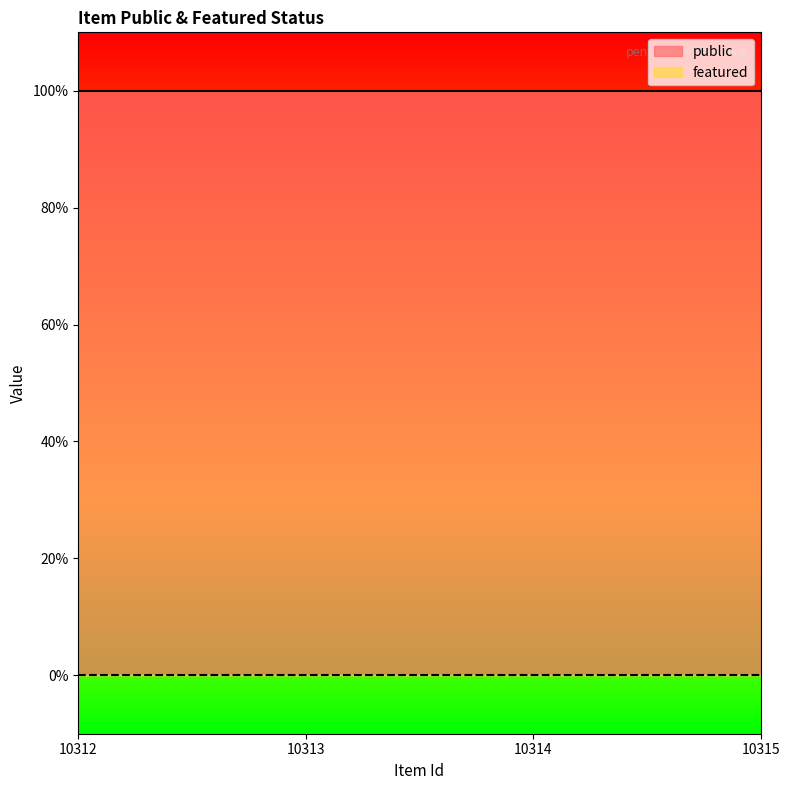

Reading left to right, what are all the values shown in this chart?

public: 10312=1	10313=1	10314=1	10315=1
featured: 10312=0	10313=0	10314=0	10315=0